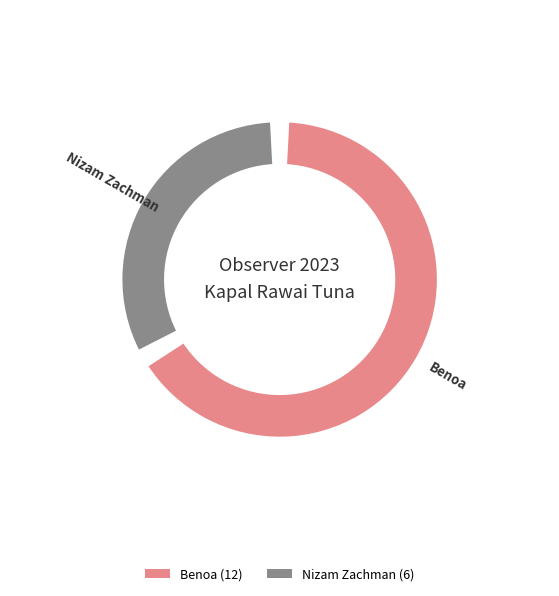

What percentage is the Nizam Zachman slice, to the nearest percent?

33%